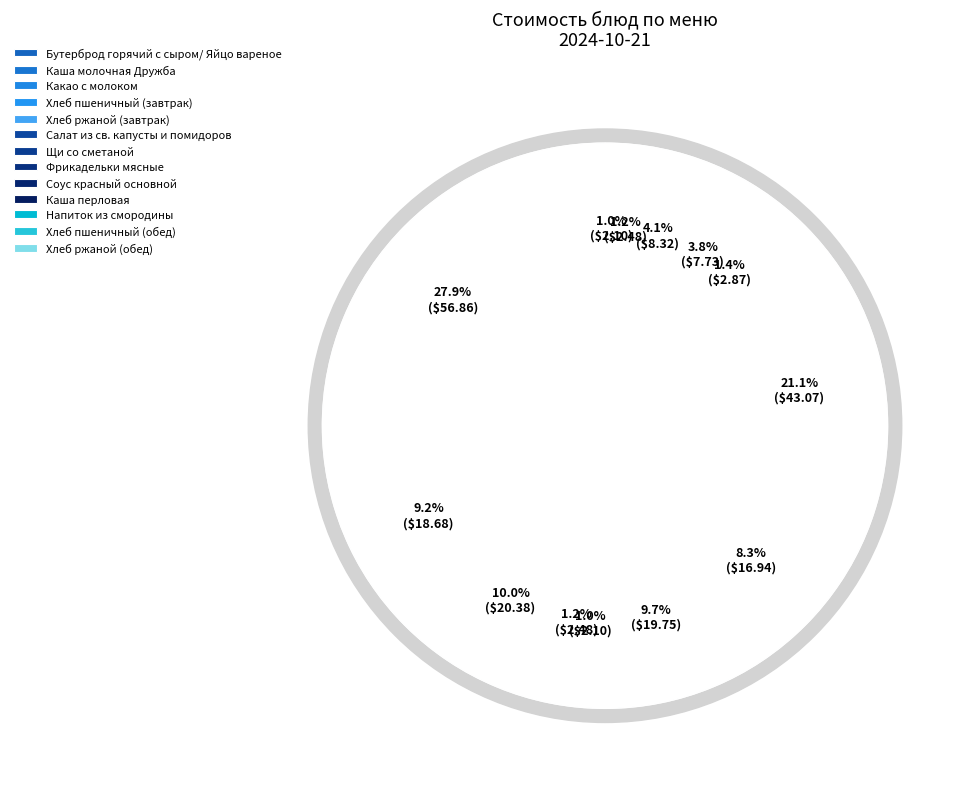

What is the change in value from Салат из св. капусты и помидоров to Щи со сметаной?

-2.8